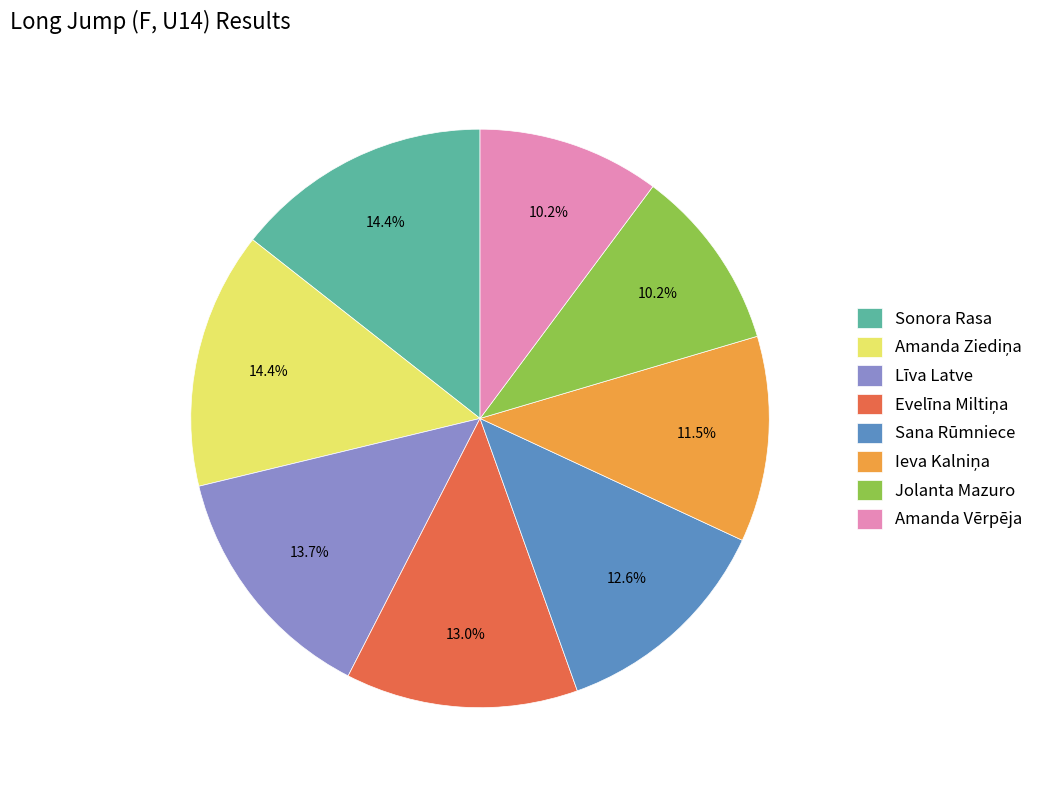

To the nearest percent, what is the difference between the largest and smallest slice percentages?

4%